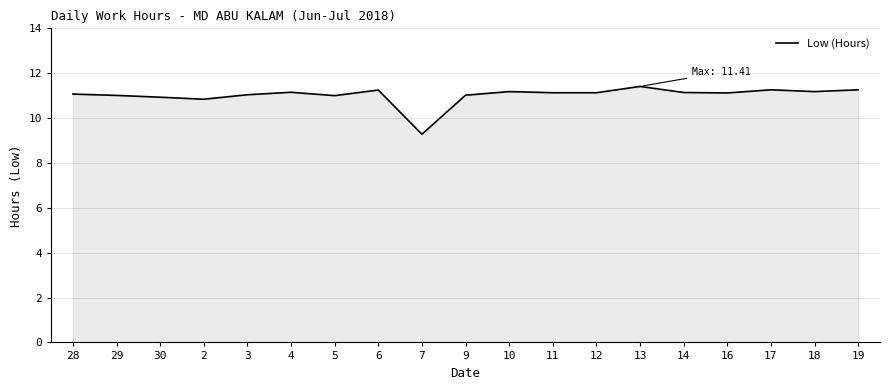

What is the ratio of the value at 12 to the value at 17?

1.0